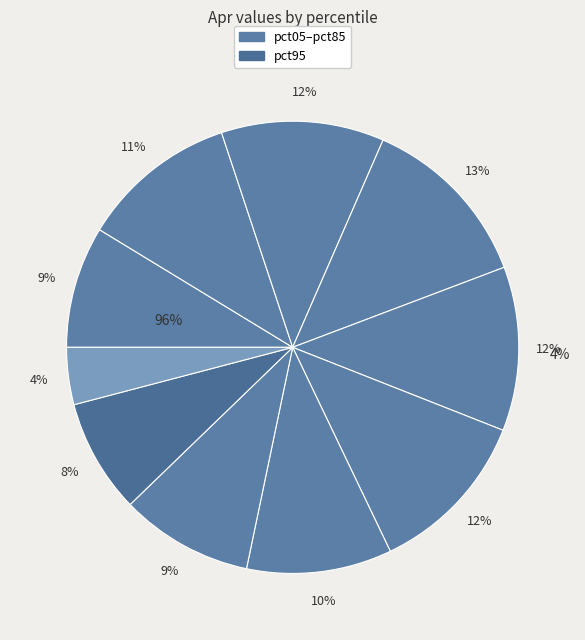

What is the change in value from pct65 to pct95?

-0.7